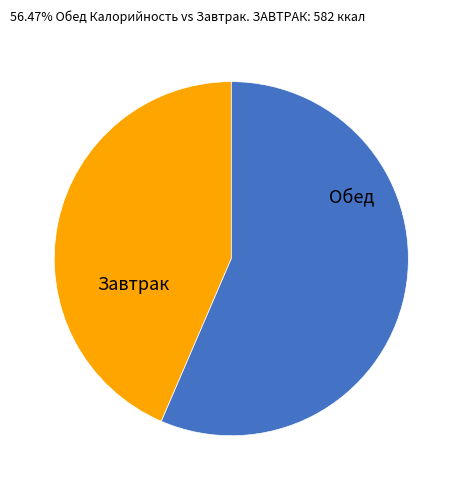

Rank the categories by value from highest to lowest.

Обед, Завтрак